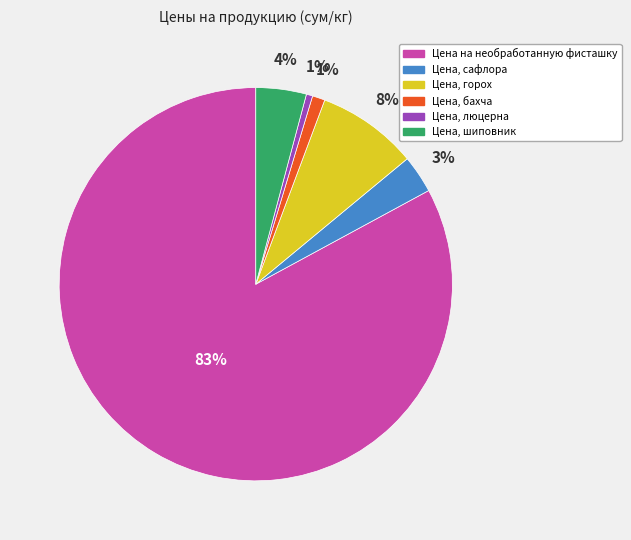

To the nearest percent, what is the average slice percentage?

17%